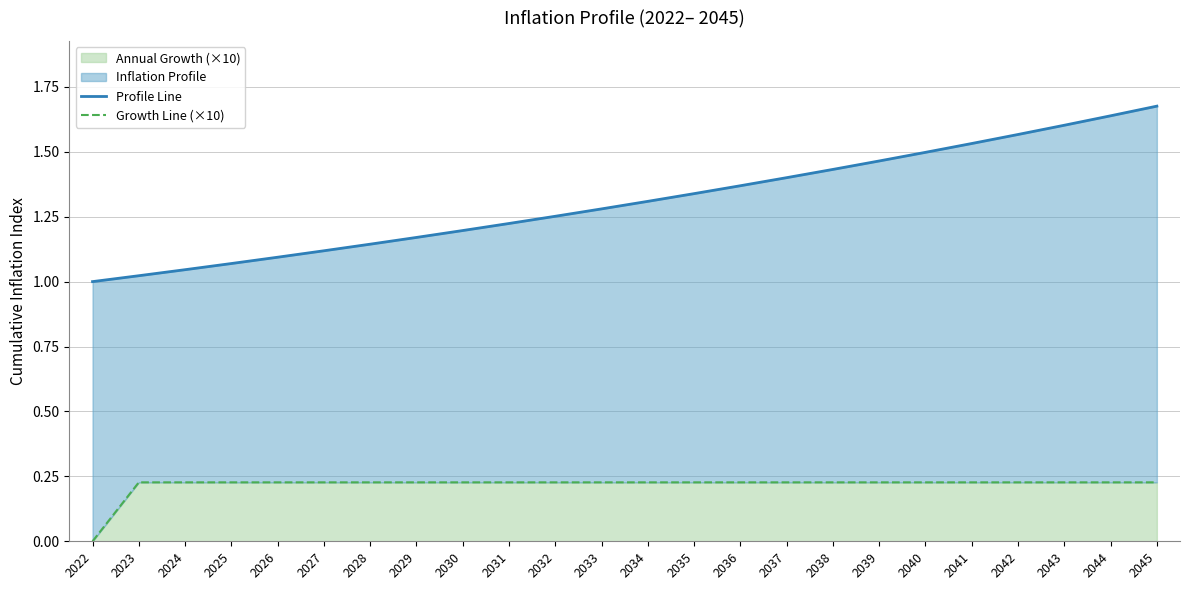

Is the value of Profile Line at 2031 greater than the value of Growth Line (×10) at 2044?

Yes